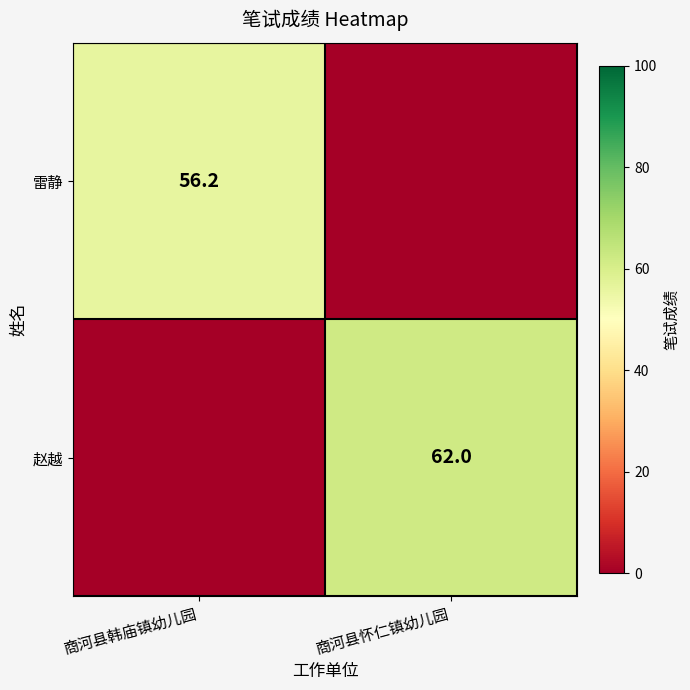

True or false: 赵越 has a value of 62.0 at 商河县怀仁镇幼儿园.

True